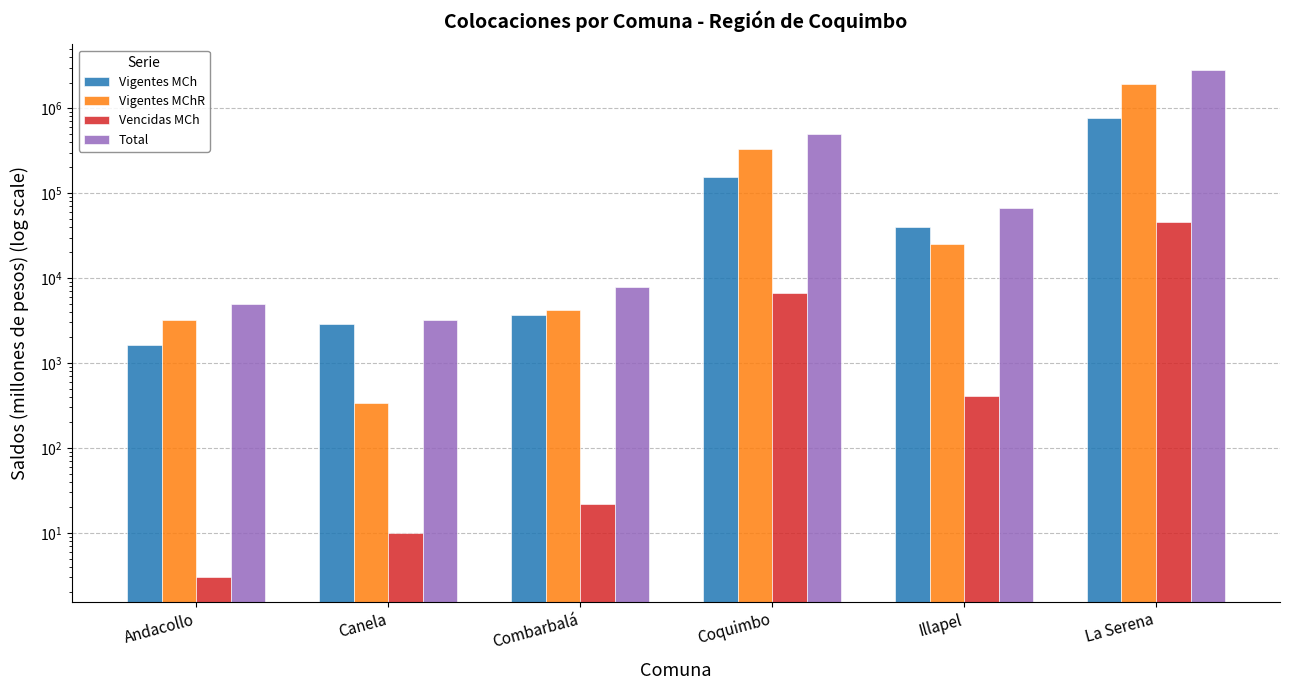

The value of Vigentes MChR at La Serena is 3176041.2. True or false?

False